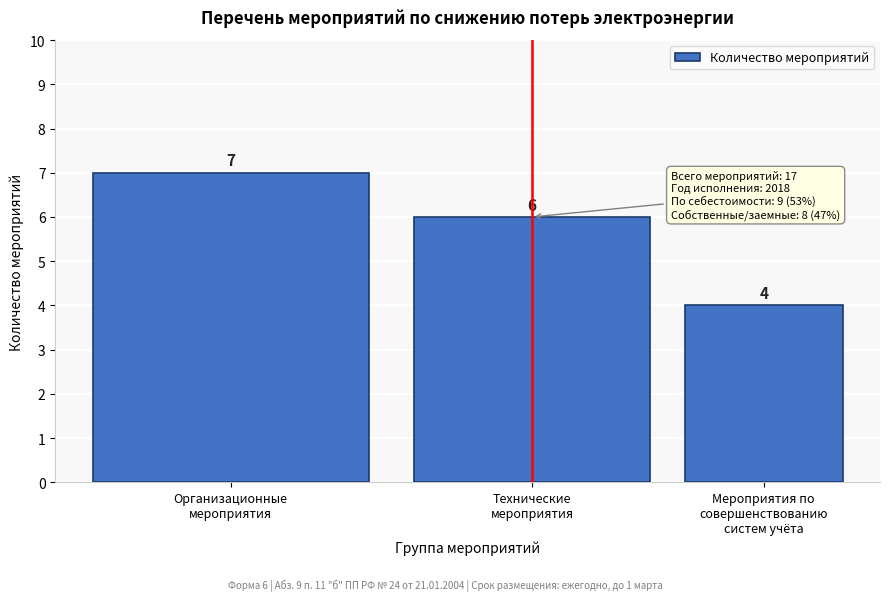

Reading left to right, what are all the values shown in this chart?

7	6	4